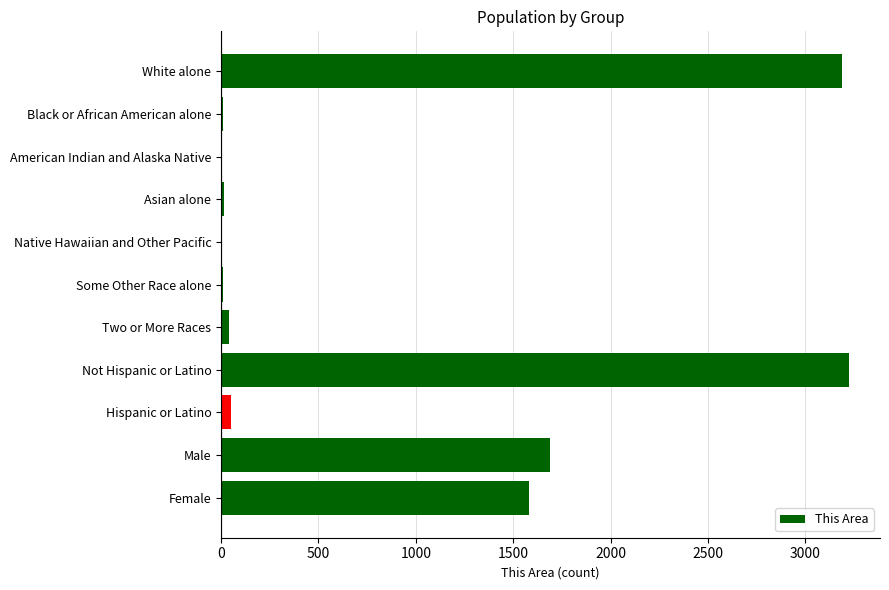

What is the maximum value shown in the chart?

3223